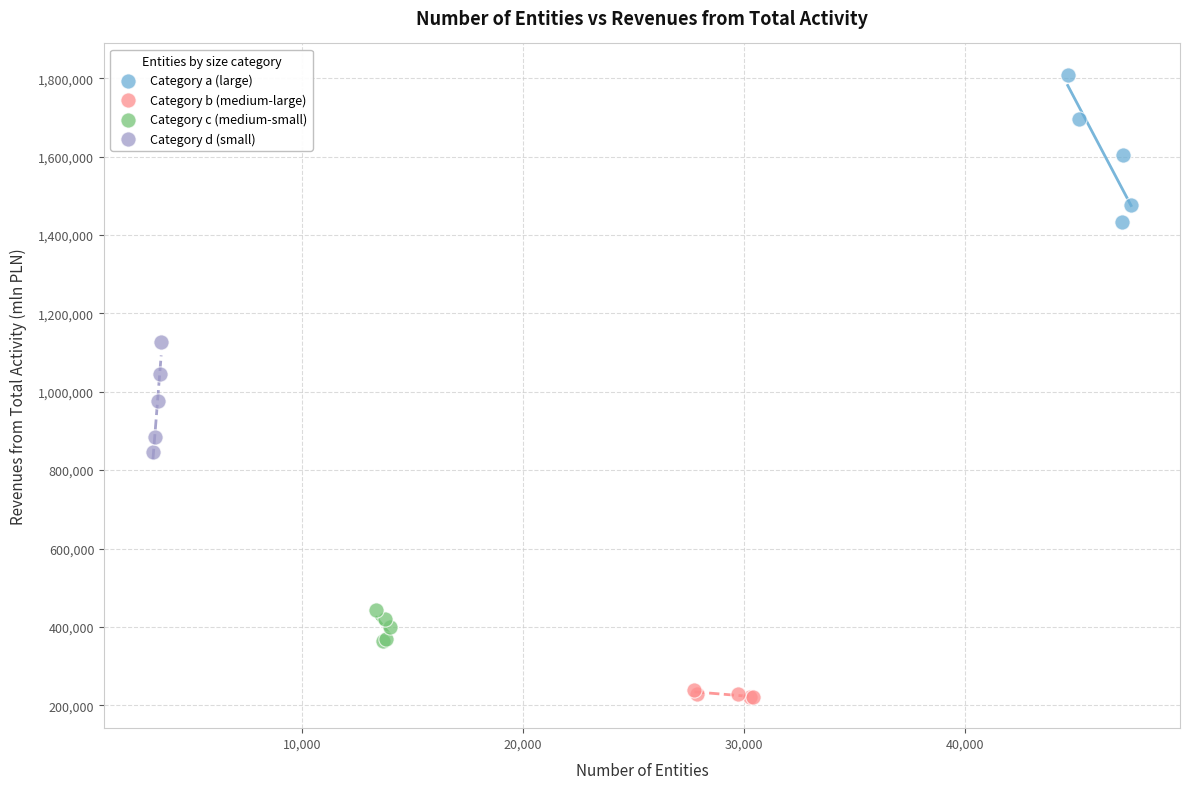

Which series has the widest spread of Y values?

Category a (large)